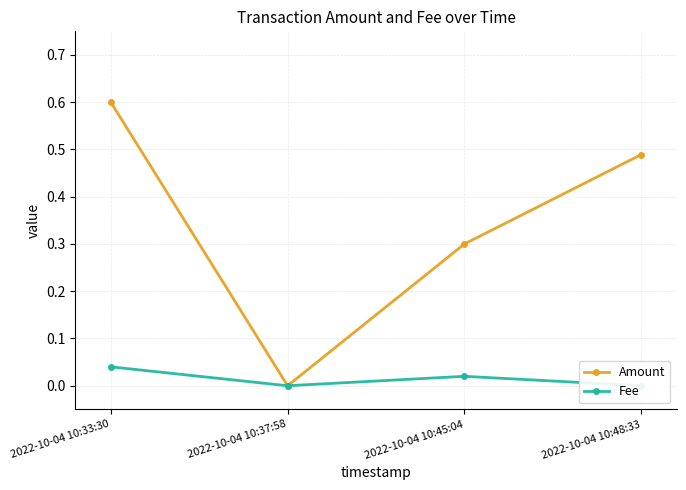

Which series has the largest total across all categories?

Amount